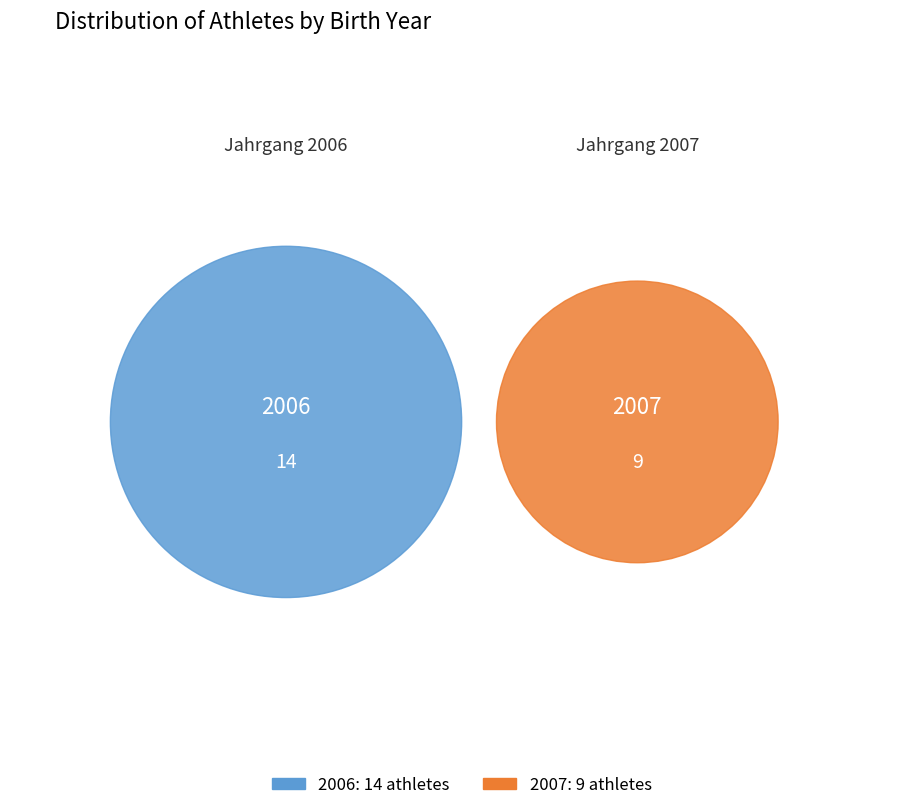

What is the change in value from 2006 to 2007?

-5